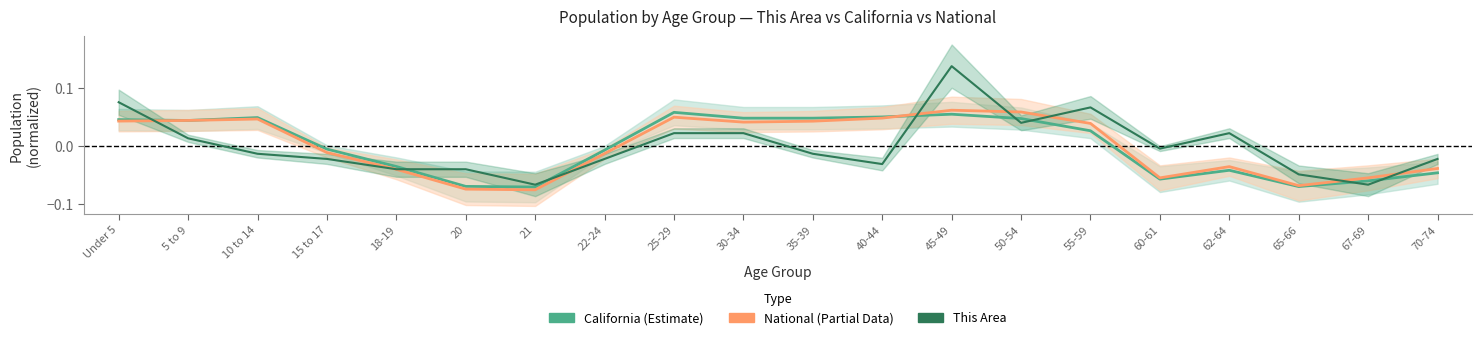

At which label does This Area first exceed 0?

Under 5